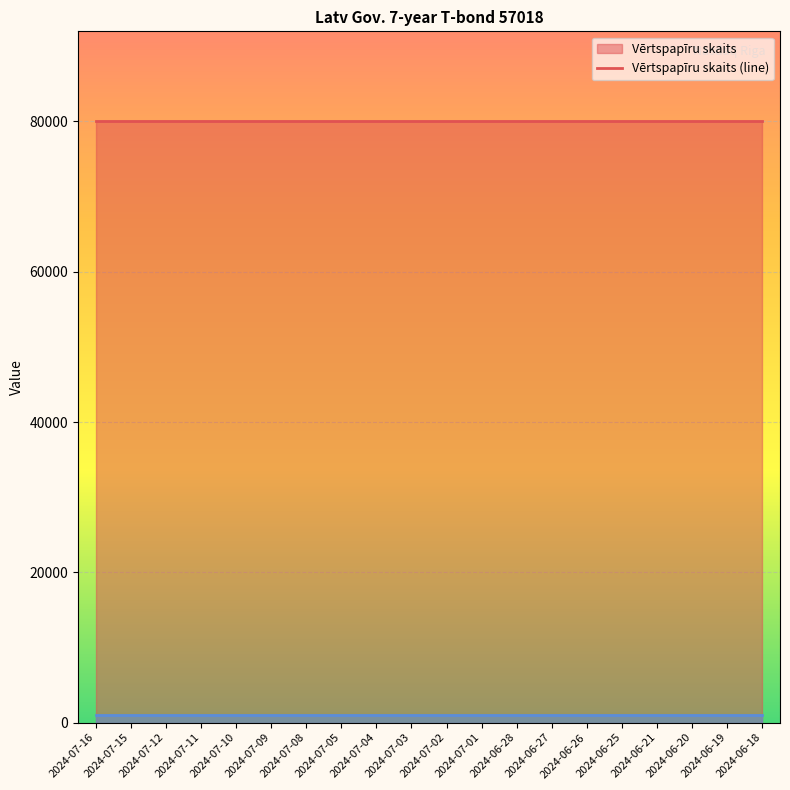

What is the minimum value for Vērtspapīra nomināls (line)?

1000